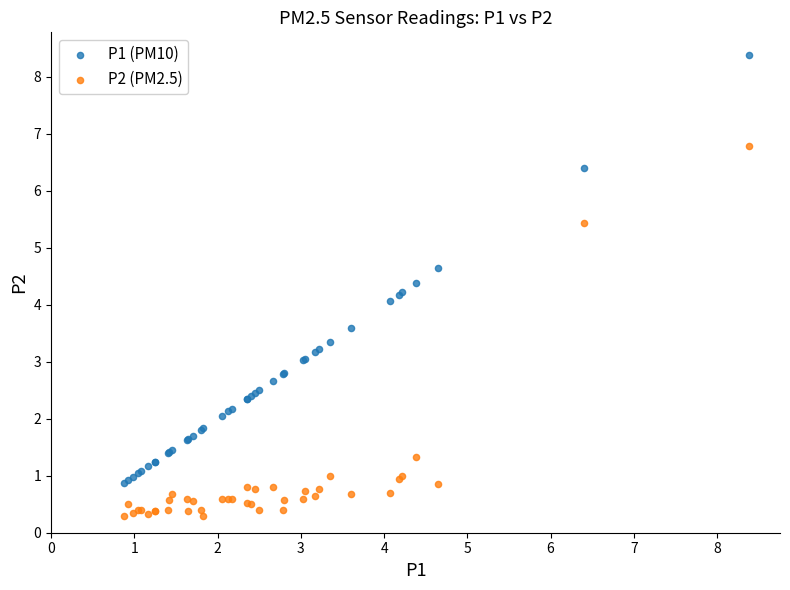

Which series contains the lowest Y value?

P2 (PM2.5)